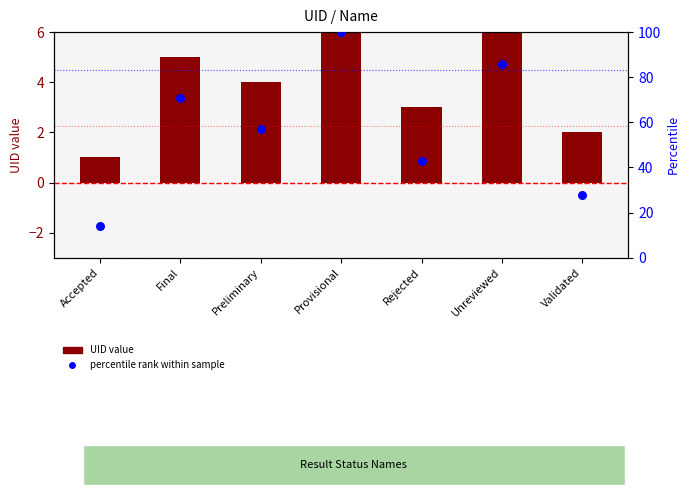

Which series has the widest spread of Y values?

percentile rank within sample